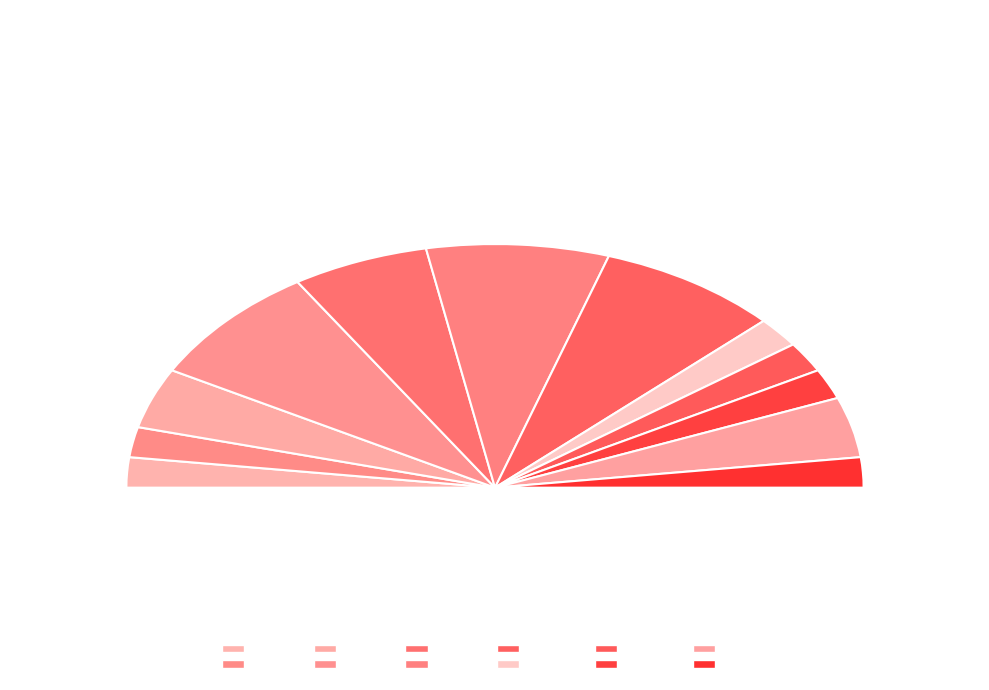

What percentage do 4 and 15 together represent?

9.3%